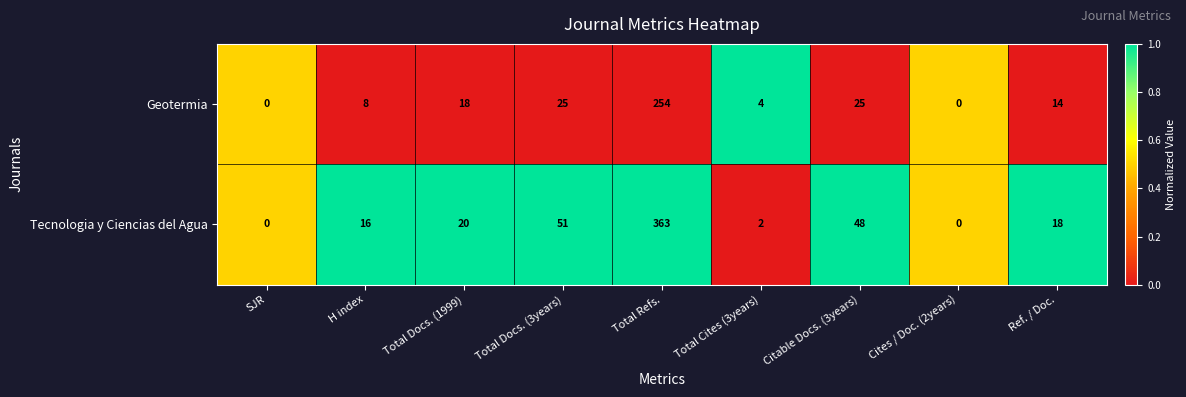

What is the spread (max minus min) of values at H index?

8